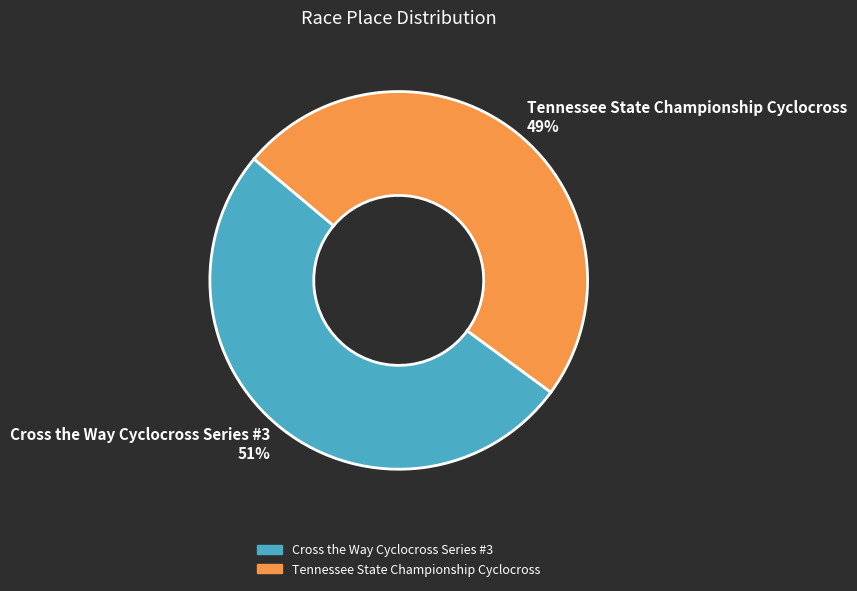

Rank the categories by value from lowest to highest.

Tennessee State Championship Cyclocross, Cross the Way Cyclocross Series #3